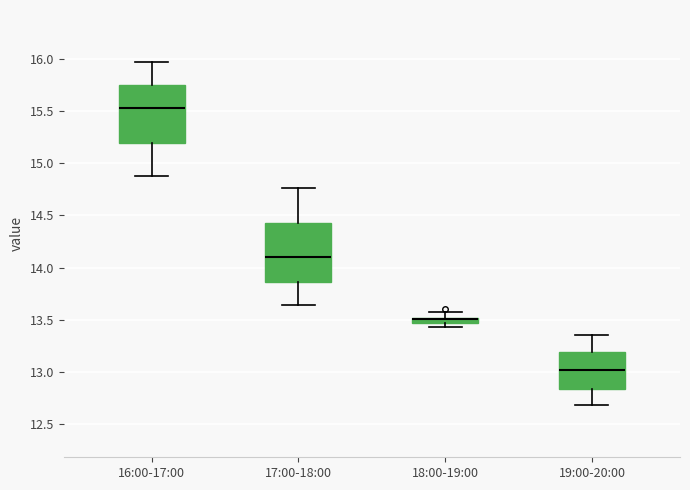

Where is the upper edge of the box for 19:00-20:00 on the y-axis? The values are not printed on the chart, so give them approximately, as read against the axis.

13.20